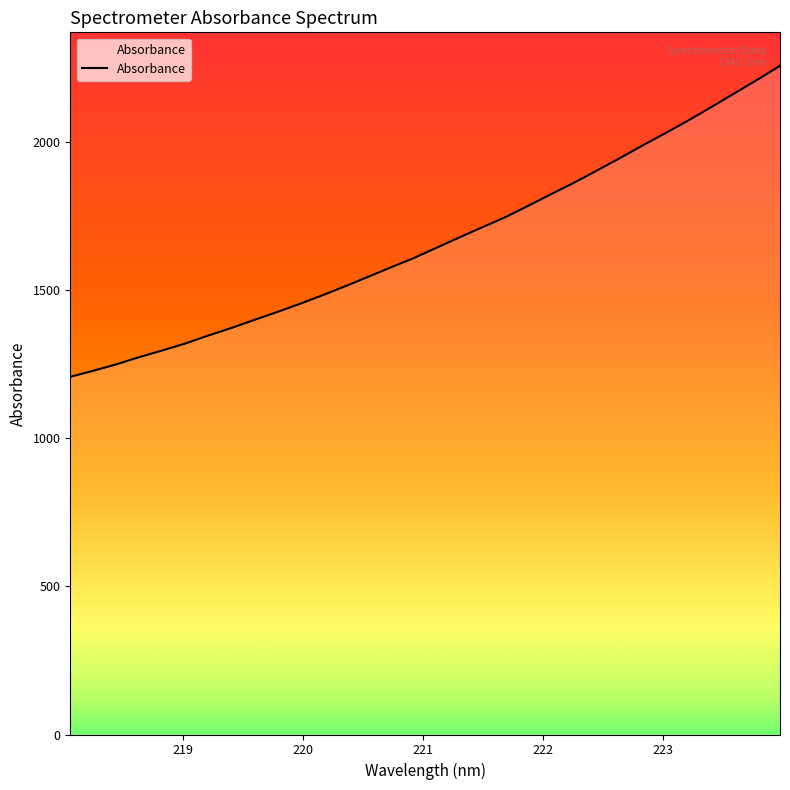

What is the maximum value shown in the chart?

2257.2